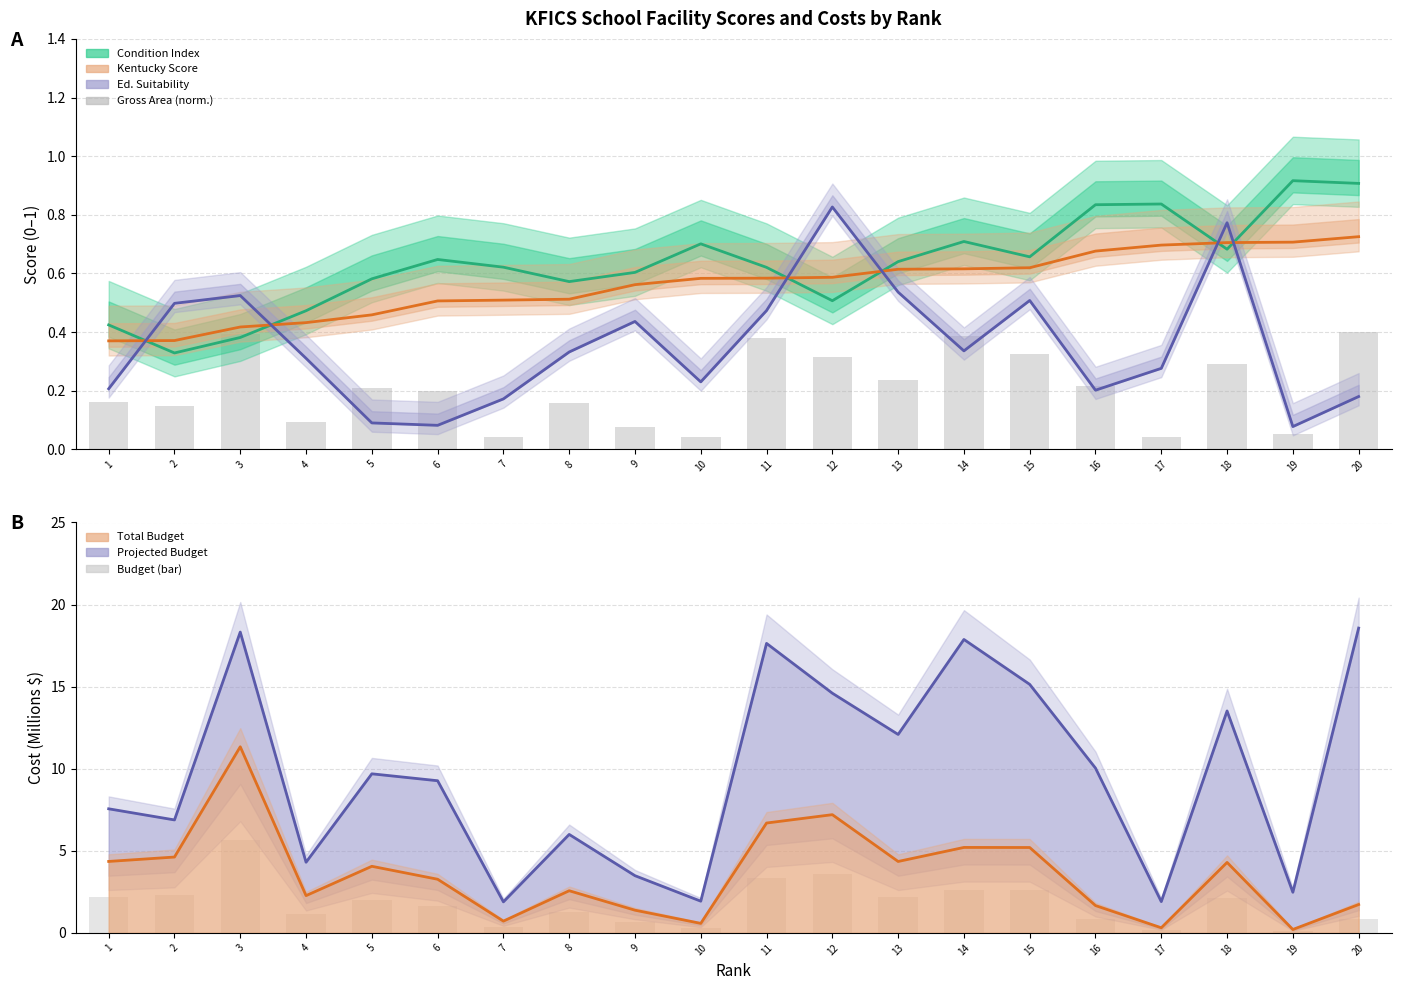

Which category has the highest value across all series?

20